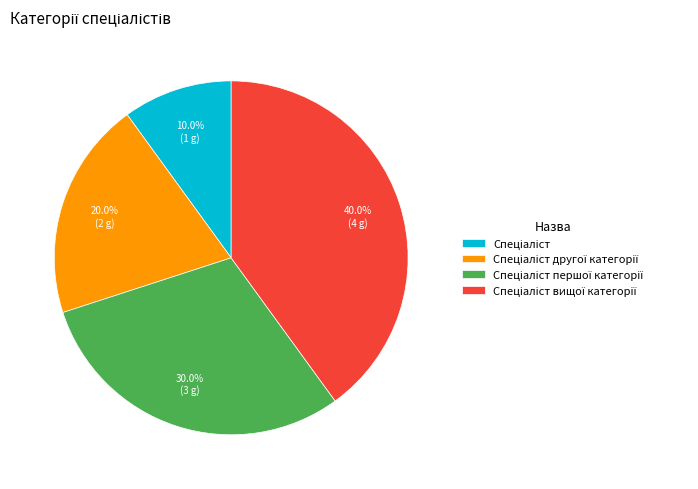

Is there a majority slice in this chart?

No